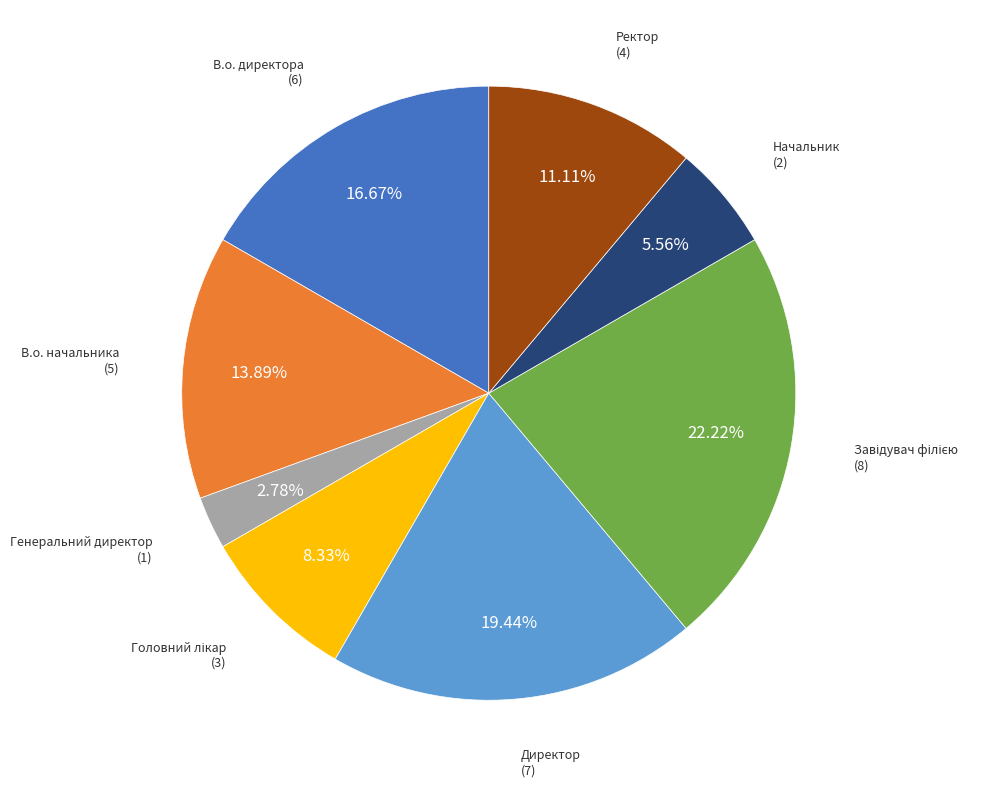

Does any single category account for the majority?

No